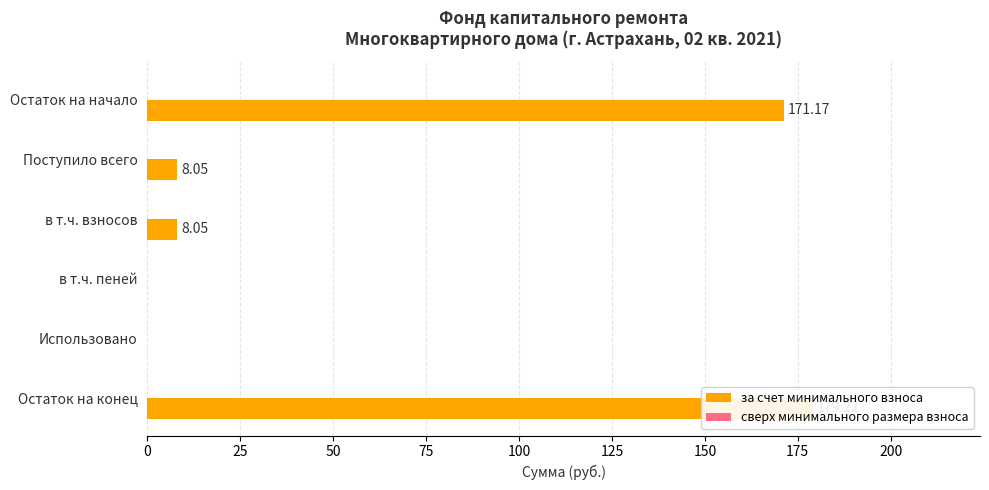

What is the difference between the second highest and second lowest values in the за счет минимального взноса series?

171.2